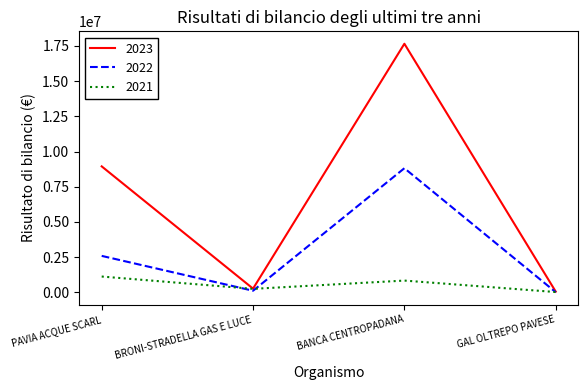

Reading right to left, list all the values displayed in this chart.

2023: GAL OLTREPO PAVESE=46151	BANCA CENTROPADANA=17656637	BRONI-STRADELLA GAS E LUCE=258458	PAVIA ACQUE SCARL=8944553
2022: GAL OLTREPO PAVESE=6160	BANCA CENTROPADANA=8813042	BRONI-STRADELLA GAS E LUCE=108677	PAVIA ACQUE SCARL=2584790
2021: GAL OLTREPO PAVESE=15123	BANCA CENTROPADANA=830271	BRONI-STRADELLA GAS E LUCE=242411	PAVIA ACQUE SCARL=1117848